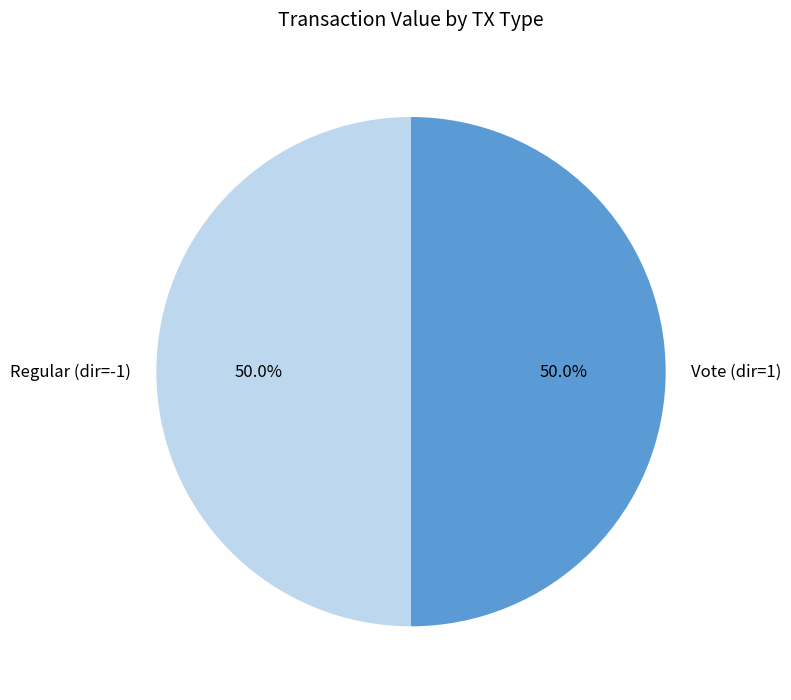

What is the ratio of the value at Vote (dir=1) to the value at Regular (dir=-1)?

1.0